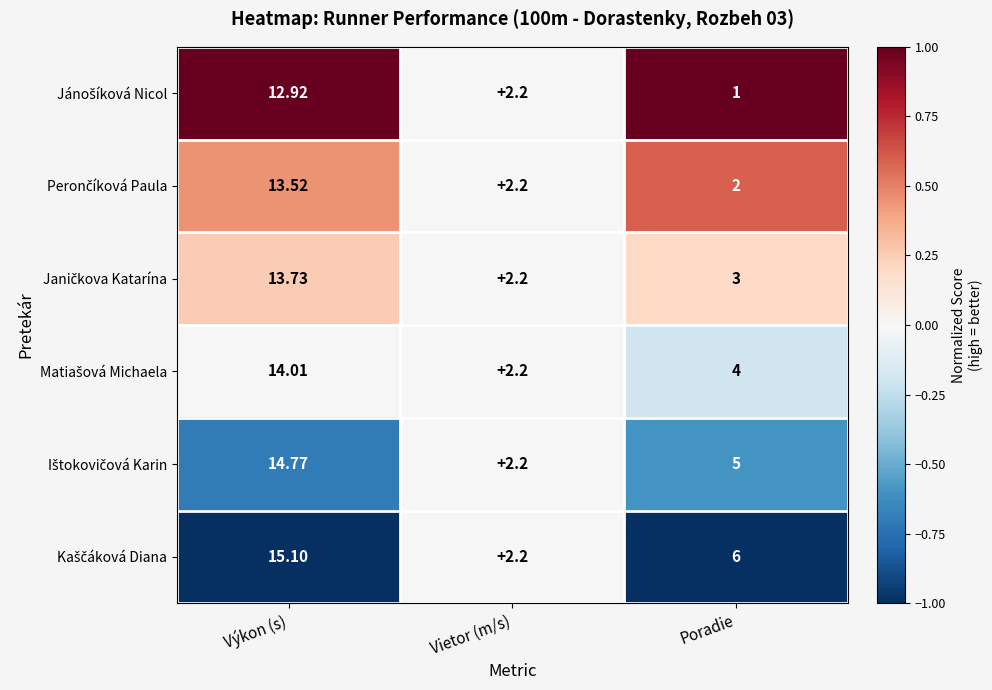

At which category is the sum across all series the highest?

Výkon (s)